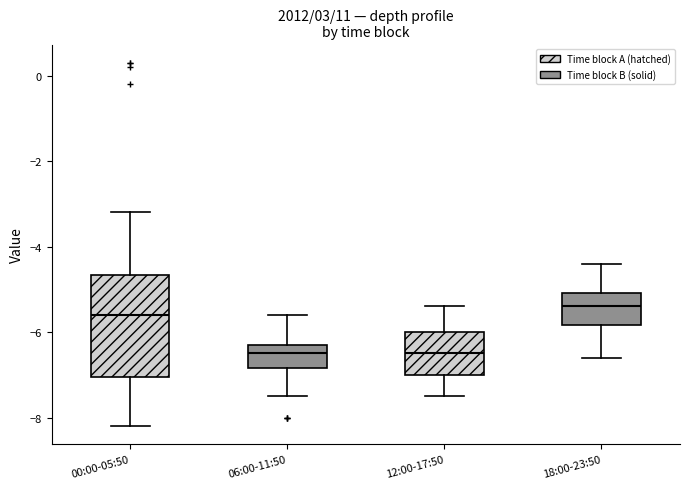

Which box is the tallest, from its lower edge to its upper edge?

00:00-05:50